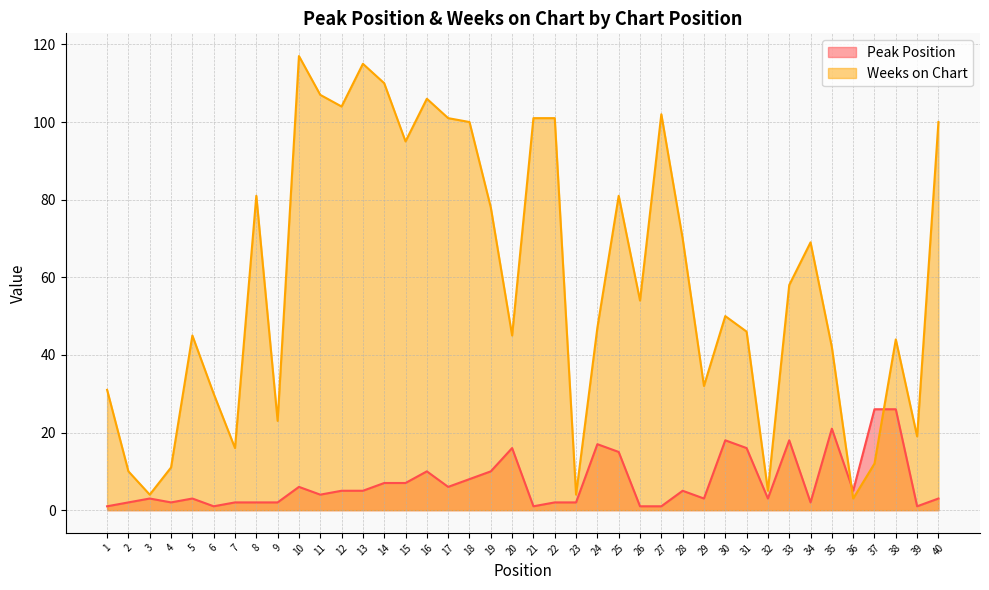

Which series ends up on top after the final intersection of Weeks on Chart and Peak Position?

Weeks on Chart